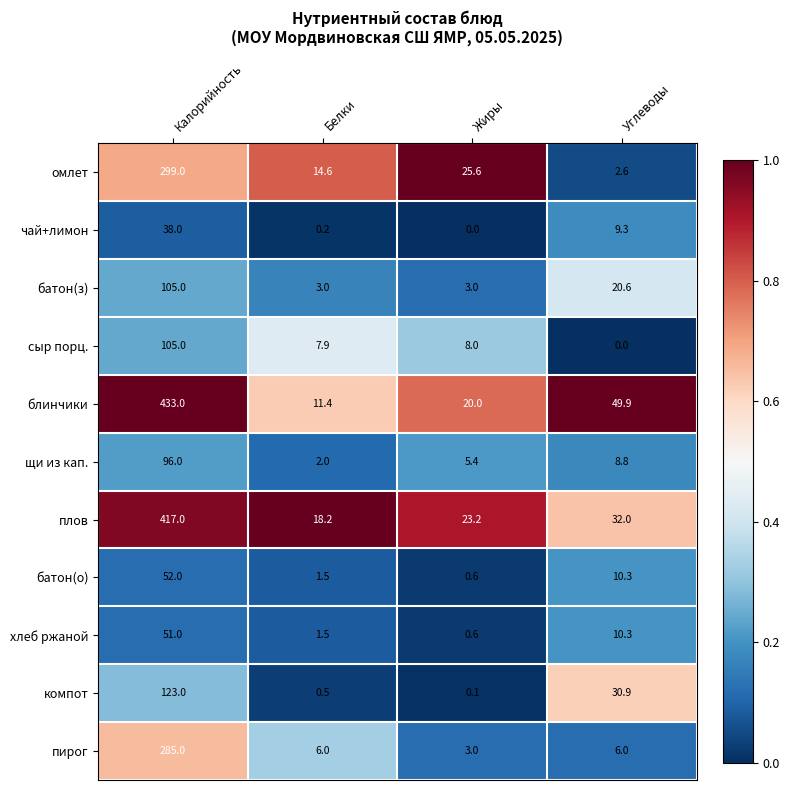

List the labels in order of сыр порц. value, largest first.

Калорийность, Жиры, Белки, Углеводы